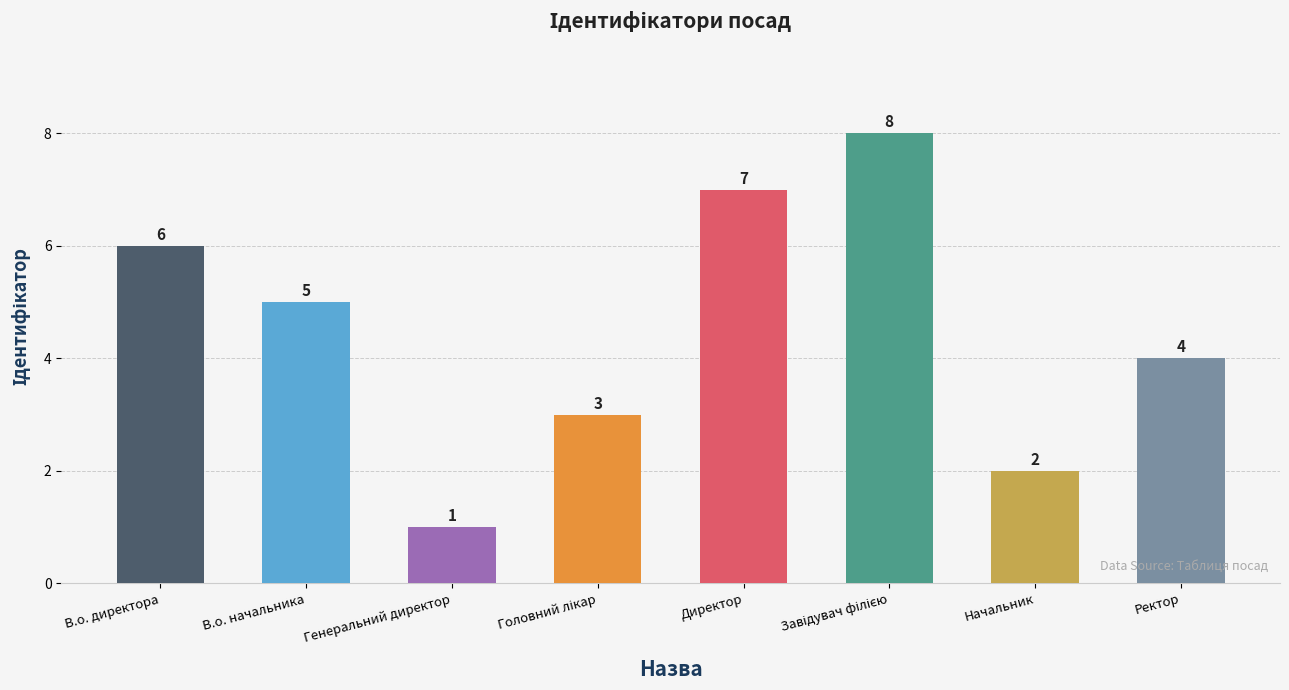

The chart shows a value of 7 at Директор. True or false?

True